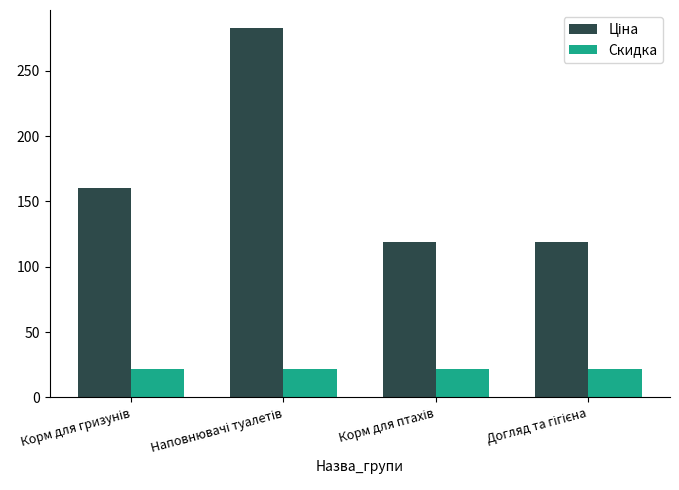

What is the sum of all Скидка values?

88.0